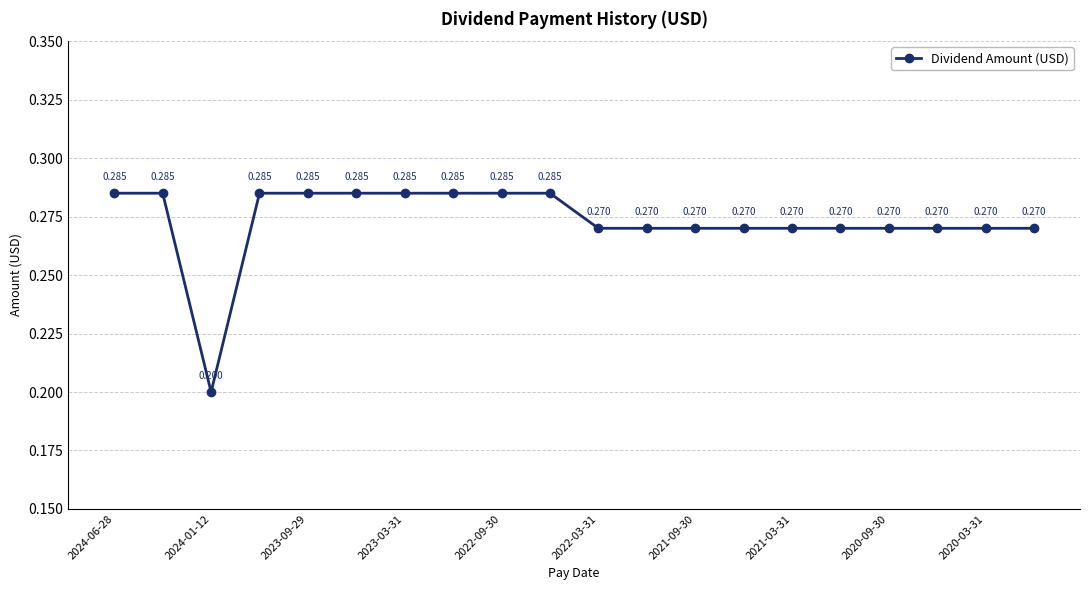

True or false: there are more than 2 points higher than both neighbors.

False